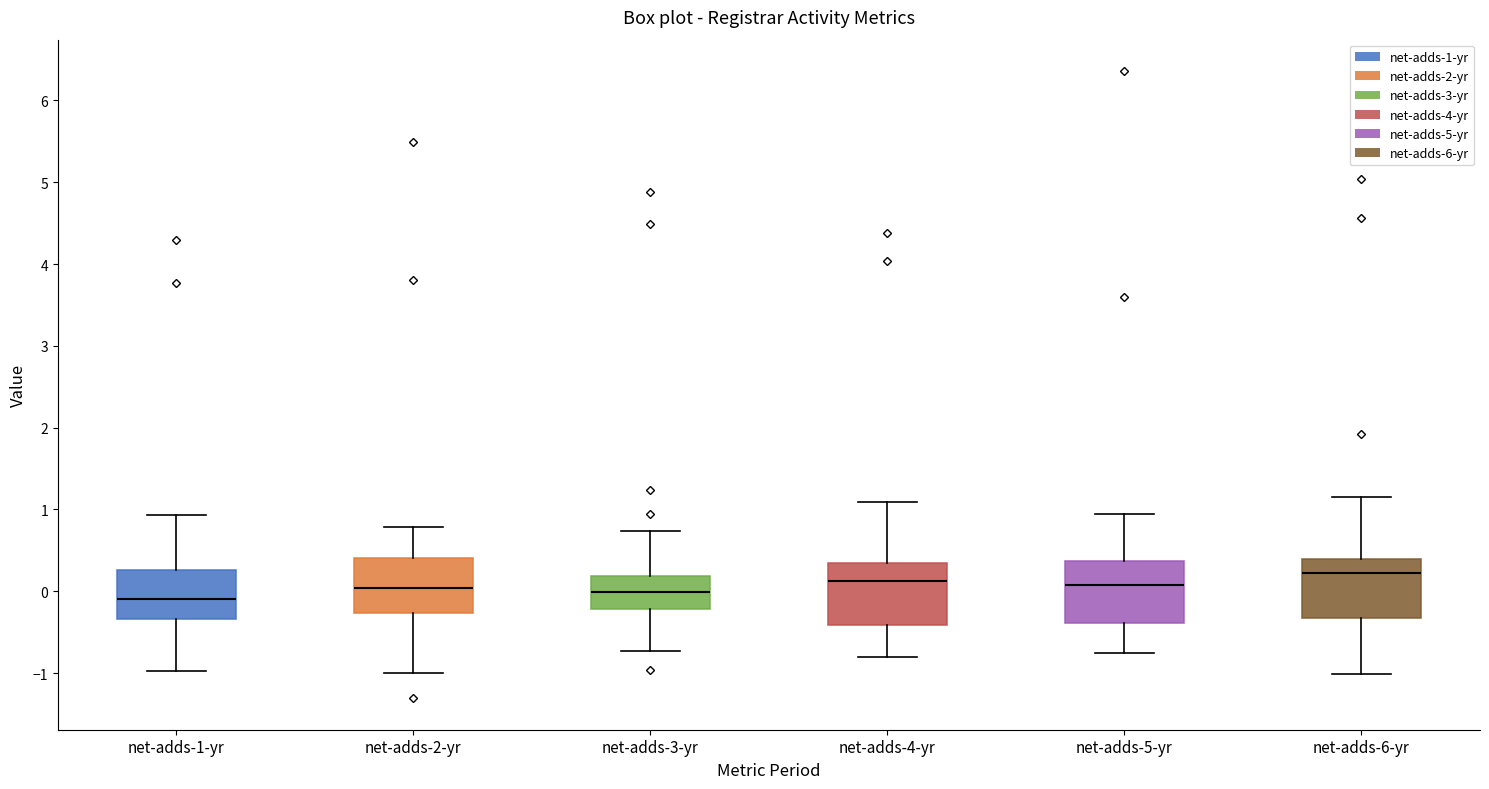

Reading left to right, transcribe this box plot: for each box, give where its median line is, the range the box spans, and where its two whiskers end, as read against the y-axis. The values are not printed on the chart, so give them approximately, as read against the axis.

net-adds-1-yr: median -0.1, box -0.3 to 0.3, whiskers -1.0 to 0.9
net-adds-2-yr: median 0.0, box -0.3 to 0.4, whiskers -1.0 to 0.8
net-adds-3-yr: median 0.0, box -0.2 to 0.2, whiskers -0.7 to 0.7
net-adds-4-yr: median 0.1, box -0.4 to 0.3, whiskers -0.8 to 1.1
net-adds-5-yr: median 0.1, box -0.4 to 0.4, whiskers -0.8 to 0.9
net-adds-6-yr: median 0.2, box -0.3 to 0.4, whiskers -1.0 to 1.2